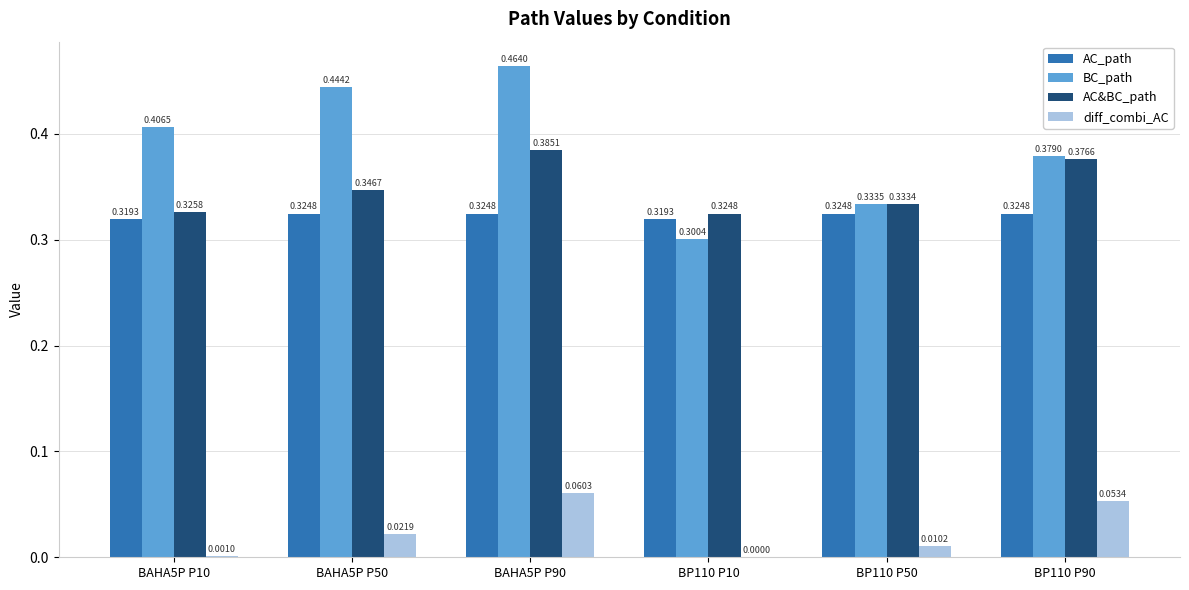

At which category is the sum across all series the highest?

BAHA5P P90